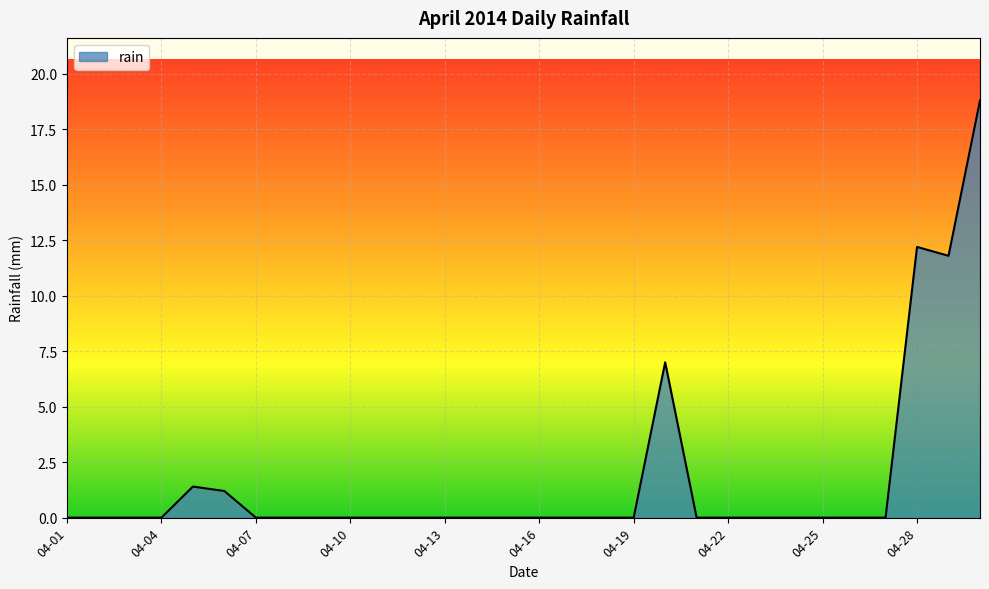

What is the greatest value displayed?

18.8